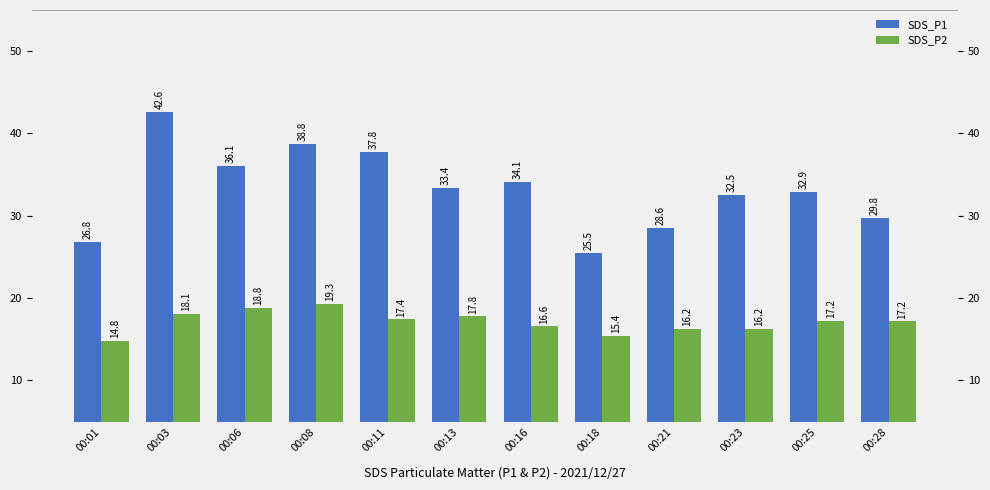

Is it true that SDS_P1 equals 38.7 at 00:21?

False